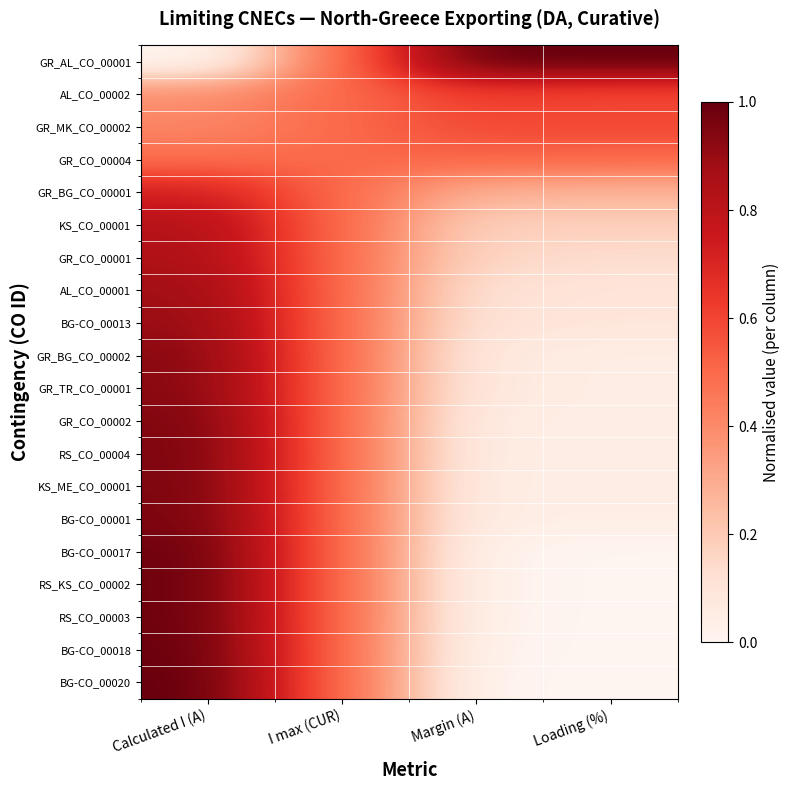

Reading left to right, list all the values displayed in this chart.

GR_AL_CO_00001: Calculated I (A)=0.0	I max (CUR)=0.5	Margin (A)=1.0	Loading (%)=1.0
AL_CO_00002: Calculated I (A)=0.4	I max (CUR)=0.5	Margin (A)=0.6	Loading (%)=0.6
GR_MK_CO_00002: Calculated I (A)=0.4	I max (CUR)=0.5	Margin (A)=0.6	Loading (%)=0.6
GR_CO_00004: Calculated I (A)=0.5	I max (CUR)=0.5	Margin (A)=0.5	Loading (%)=0.5
GR_BG_CO_00001: Calculated I (A)=0.7	I max (CUR)=0.5	Margin (A)=0.3	Loading (%)=0.3
KS_CO_00001: Calculated I (A)=0.8	I max (CUR)=0.5	Margin (A)=0.2	Loading (%)=0.2
GR_CO_00001: Calculated I (A)=0.8	I max (CUR)=0.5	Margin (A)=0.2	Loading (%)=0.1
AL_CO_00001: Calculated I (A)=0.9	I max (CUR)=0.5	Margin (A)=0.1	Loading (%)=0.1
BG-CO_00013: Calculated I (A)=0.9	I max (CUR)=0.5	Margin (A)=0.1	Loading (%)=0.1
GR_BG_CO_00002: Calculated I (A)=0.9	I max (CUR)=0.5	Margin (A)=0.1	Loading (%)=0.0
GR_TR_CO_00001: Calculated I (A)=0.9	I max (CUR)=0.5	Margin (A)=0.1	Loading (%)=0.0
GR_CO_00002: Calculated I (A)=1.0	I max (CUR)=0.5	Margin (A)=0.0	Loading (%)=0.0
RS_CO_00004: Calculated I (A)=1.0	I max (CUR)=0.5	Margin (A)=0.0	Loading (%)=0.0
KS_ME_CO_00001: Calculated I (A)=1.0	I max (CUR)=0.5	Margin (A)=0.0	Loading (%)=0.0
BG-CO_00001: Calculated I (A)=1.0	I max (CUR)=0.5	Margin (A)=0.0	Loading (%)=0.0
BG-CO_00017: Calculated I (A)=1.0	I max (CUR)=0.5	Margin (A)=0.0	Loading (%)=0.0
RS_KS_CO_00002: Calculated I (A)=1.0	I max (CUR)=0.5	Margin (A)=0.0	Loading (%)=0.0
RS_CO_00003: Calculated I (A)=1.0	I max (CUR)=0.5	Margin (A)=0.0	Loading (%)=0.0
BG-CO_00018: Calculated I (A)=1.0	I max (CUR)=0.5	Margin (A)=0.0	Loading (%)=0.0
BG-CO_00020: Calculated I (A)=1.0	I max (CUR)=0.5	Margin (A)=0.0	Loading (%)=0.0